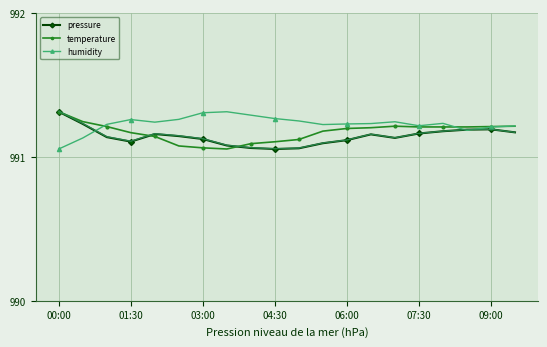

Which series has the largest total across all categories?

humidity